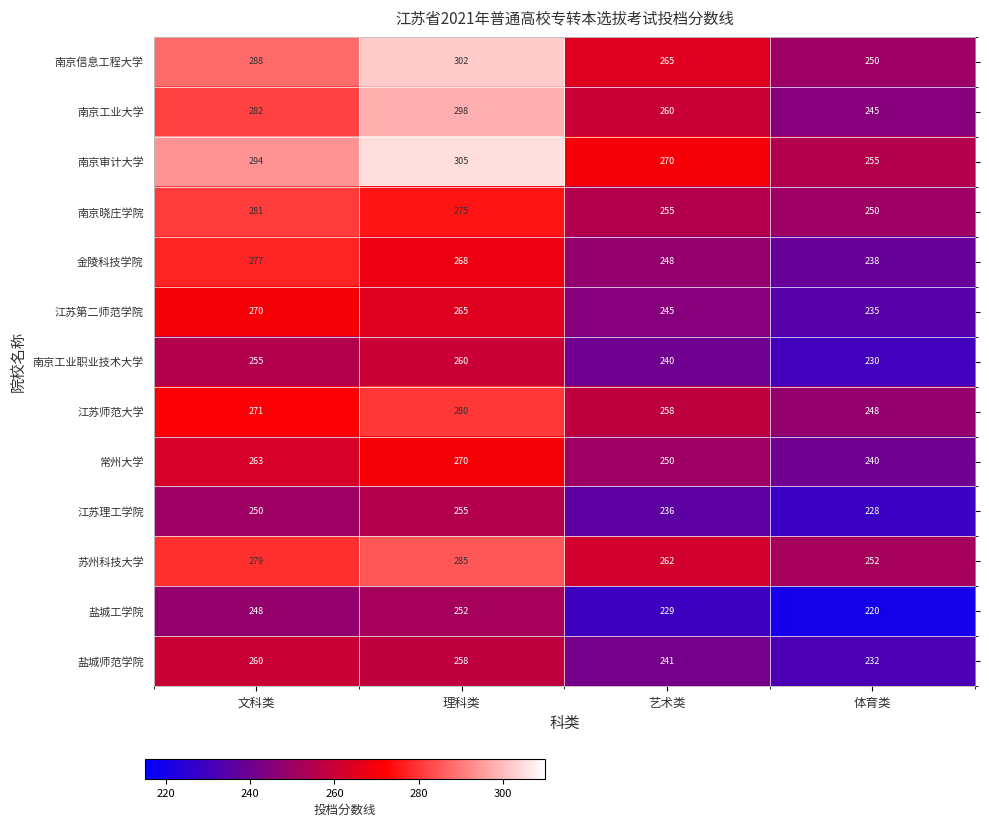

At 理科类, list the series in order from largest to smallest.

南京审计大学, 南京信息工程大学, 南京工业大学, 苏州科技大学, 江苏师范大学, 南京晓庄学院, 常州大学, 金陵科技学院, 江苏第二师范学院, 南京工业职业技术大学, 盐城师范学院, 江苏理工学院, 盐城工学院